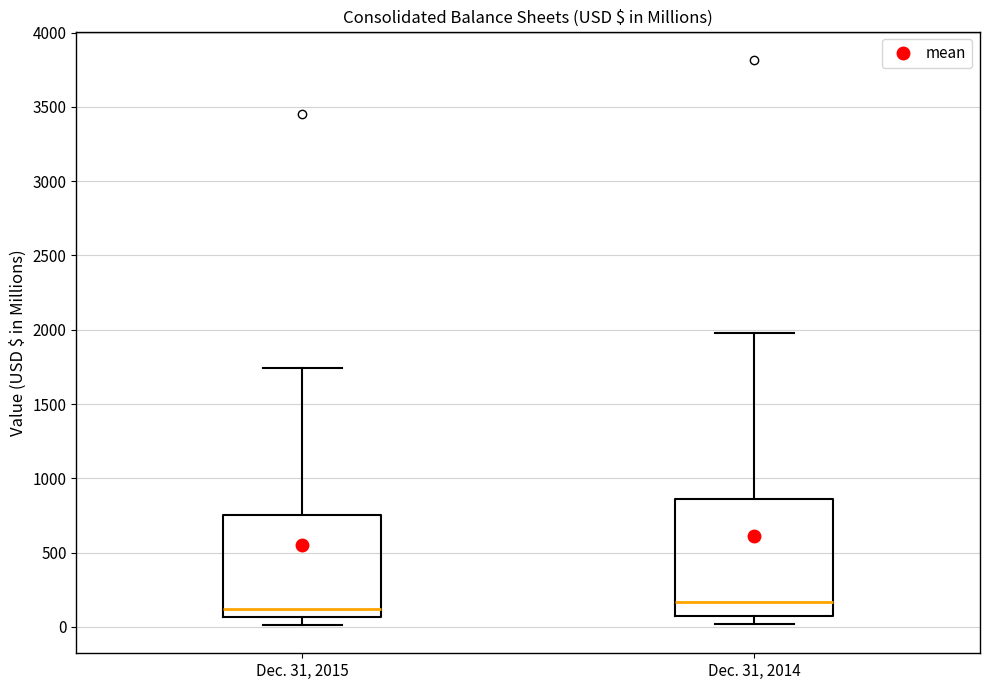

Where is the upper edge of the box for Dec. 31, 2014 on the y-axis? The values are not printed on the chart, so give them approximately, as read against the axis.

850